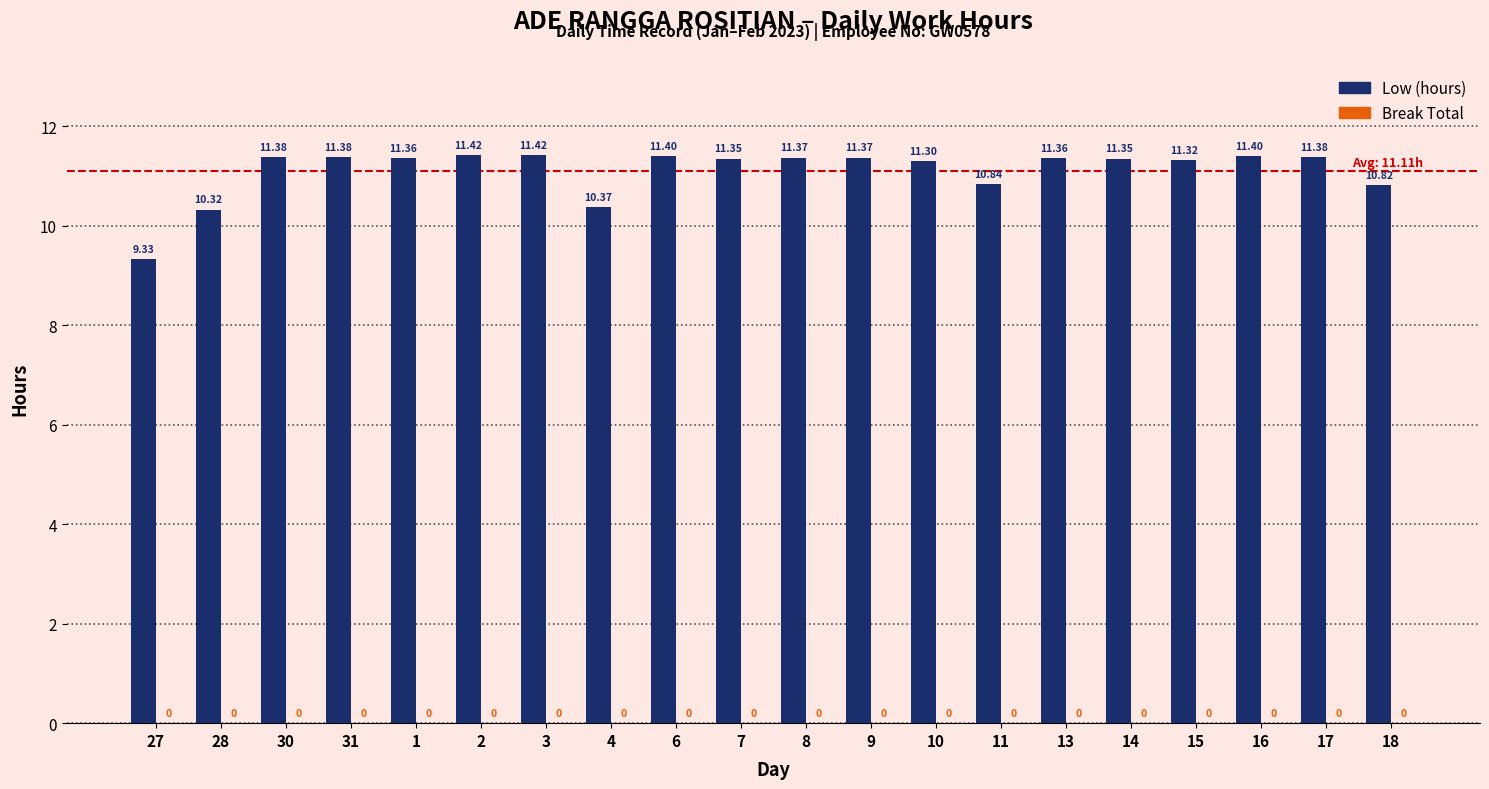

Approximately how many times larger is the value at 2 compared to 8?

1.0